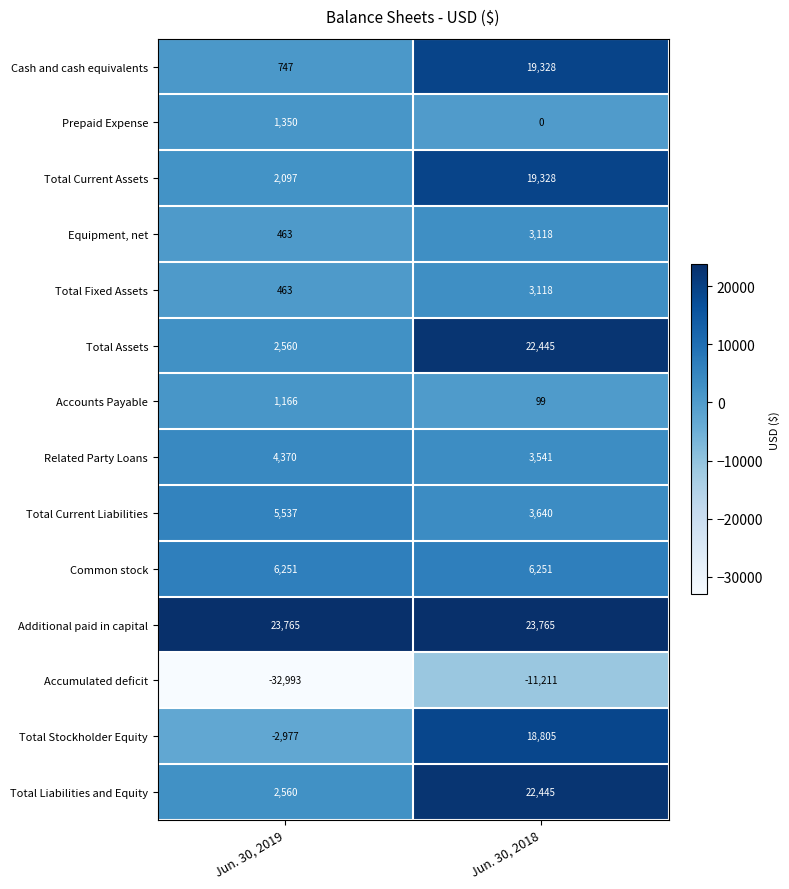

Is it true that Accumulated deficit equals -11211 at Jun. 30, 2018?

True